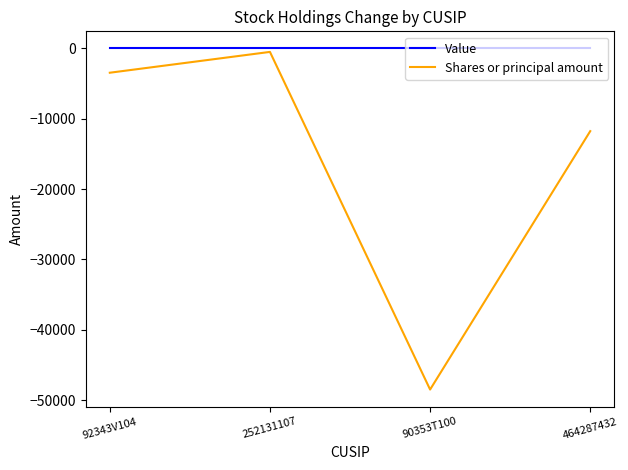

At which label does Shares or principal amount first exceed -3460?

252131107